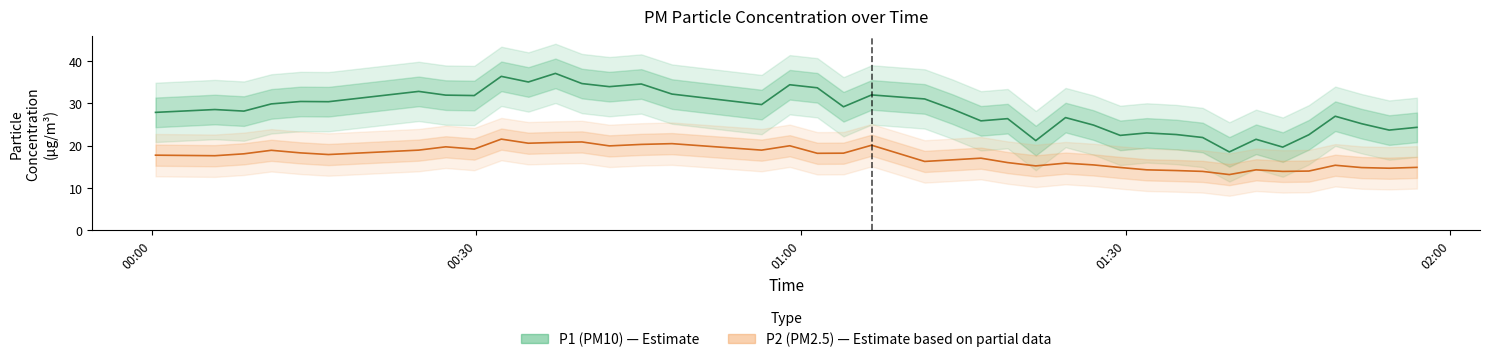

What are all the series names shown in the legend?

P1 (PM10), P2 (PM2.5)